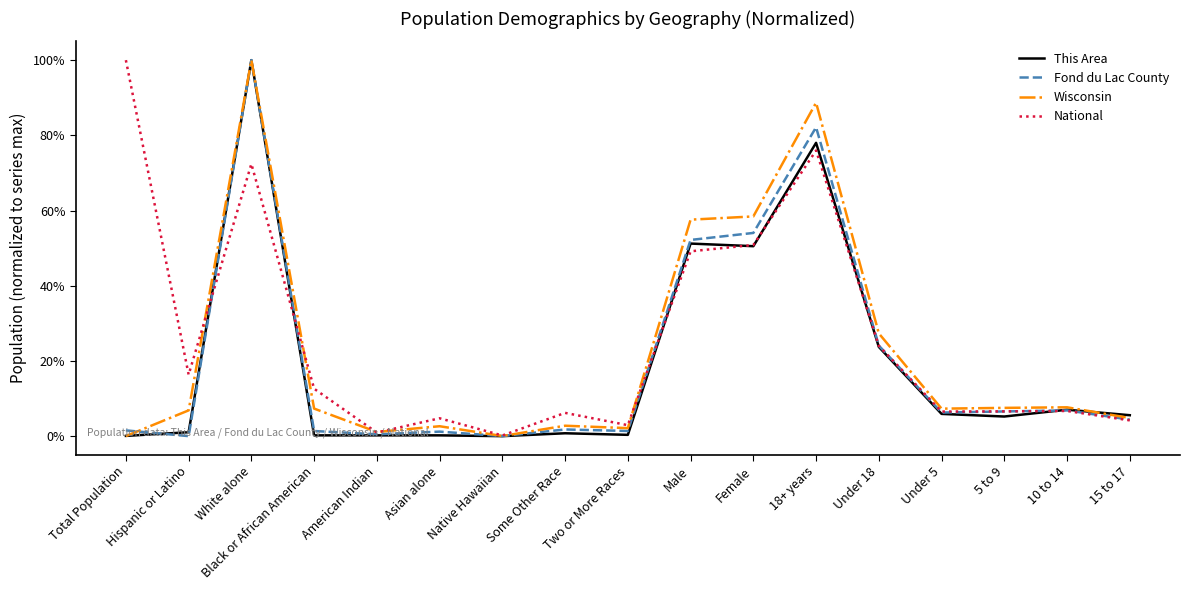

Does the chart have visible grid lines?

No